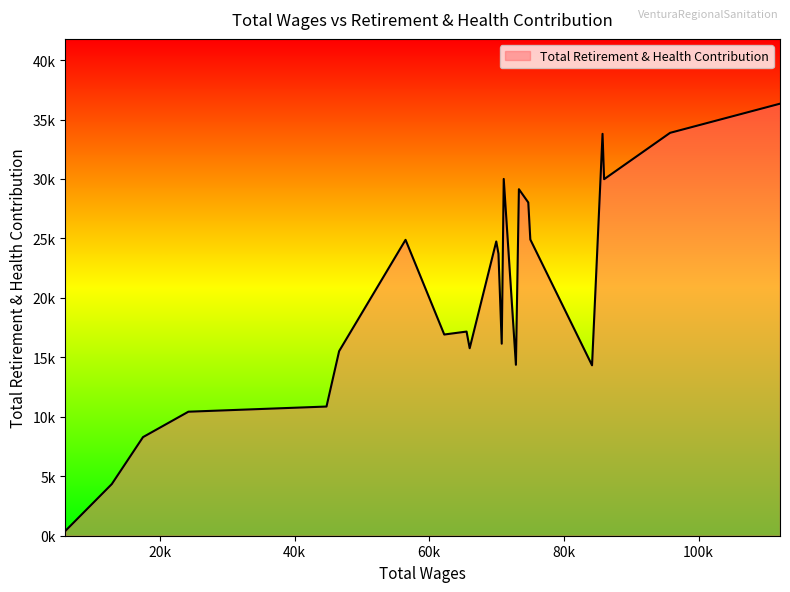

List the labels in order of value, smallest first.

5950.0, 12840.0, 17477.0, 24220.0, 44734.0, 84177.0, 72869.0, 46609.0, 66002.0, 70762.0, 62224.0, 65538.0, 70277.0, 69950.0, 56476.0, 75010.0, 74707.0, 73315.0, 85972.0, 71061.0, 85739.0, 95772.0, 112098.0